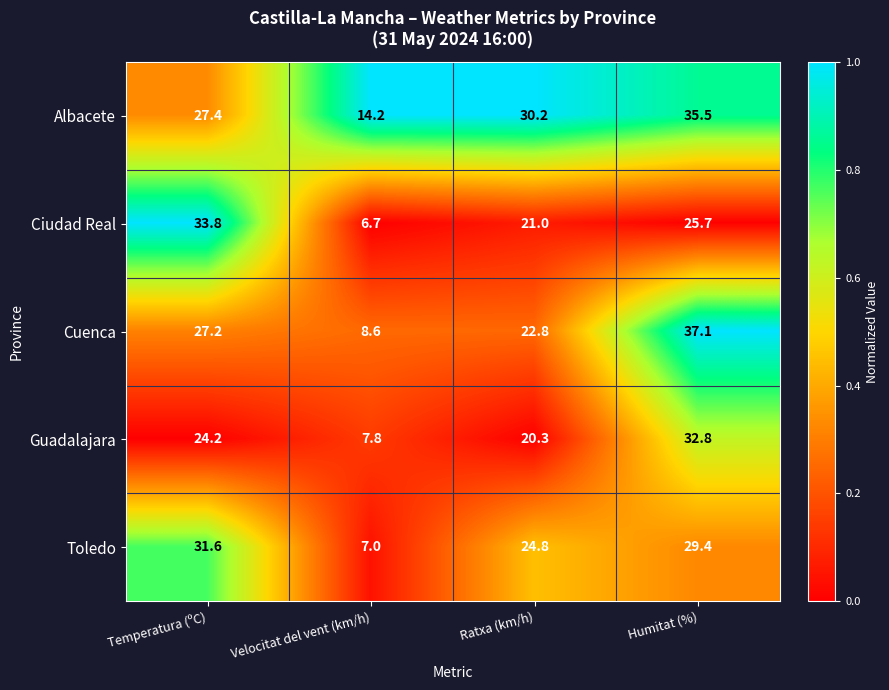

Where is Albacete nearest to the value 24?

Temperatura (ºC)